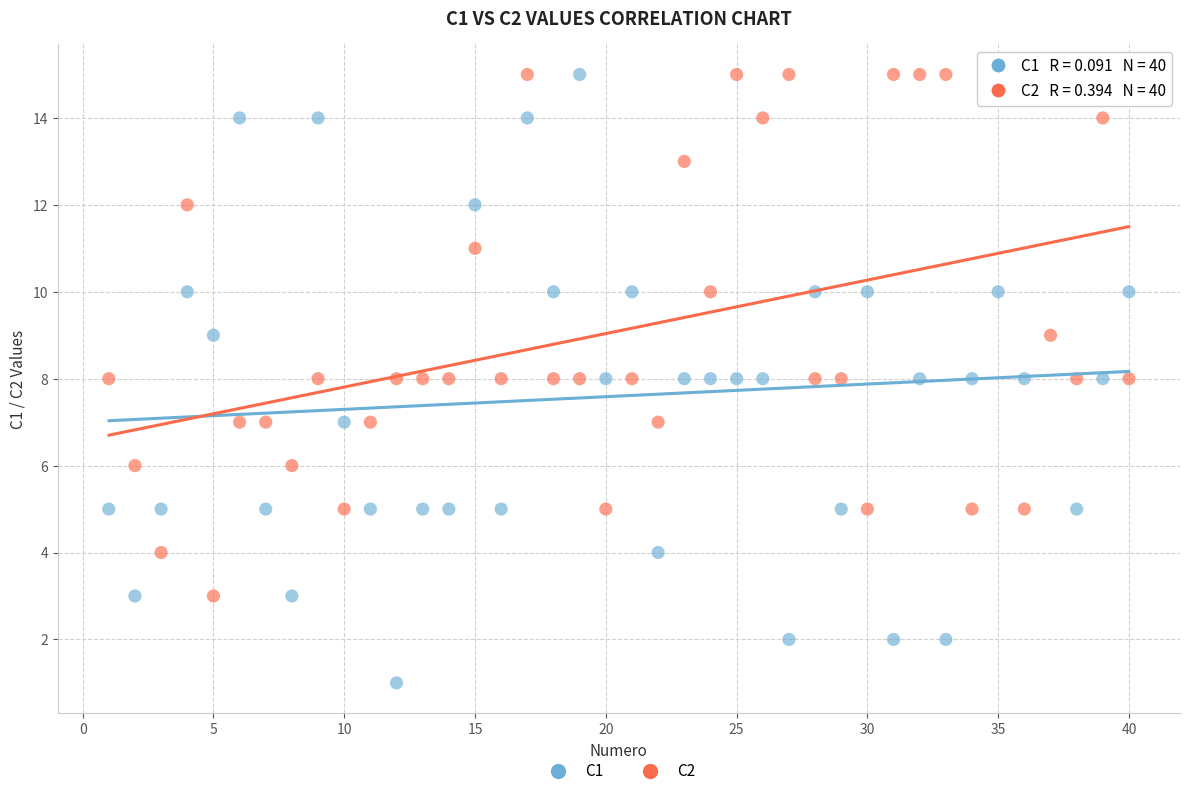

What are all the series names shown in the legend?

C1, C2